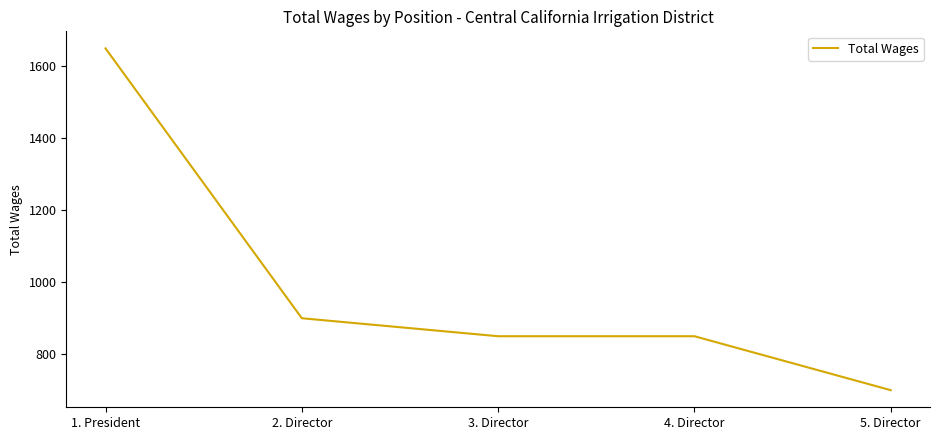

Which has a higher value, 5. Director or 2. Director?

2. Director